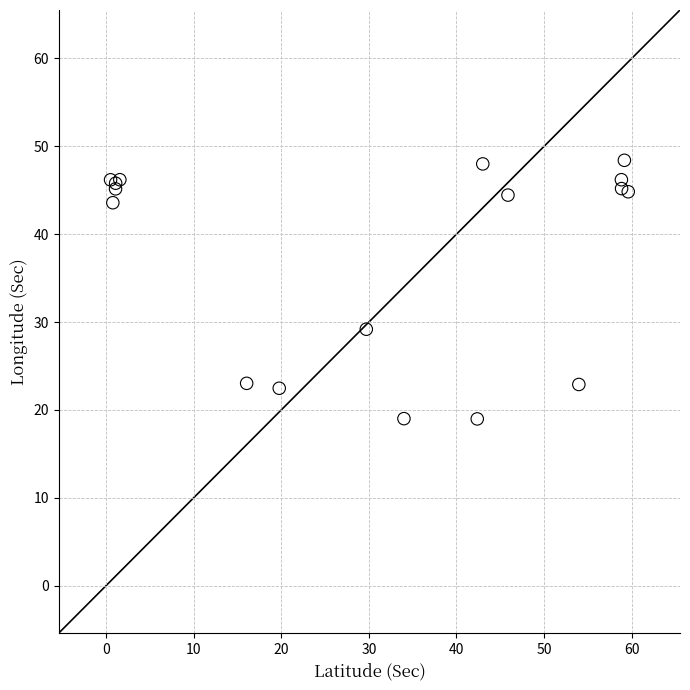

What Y value in the scatter plot is closest to 33?

29.2